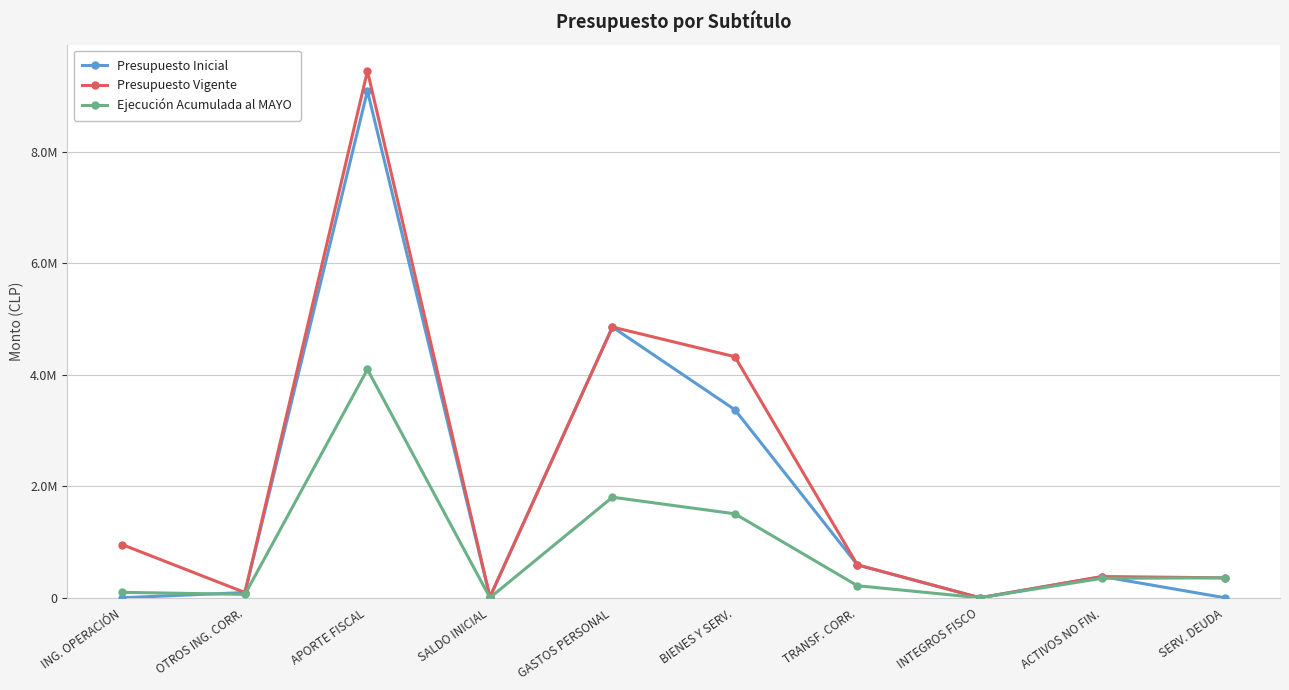

True or false: Ejecución Acumulada al MAYO has more than 2 interior local peaks.

False